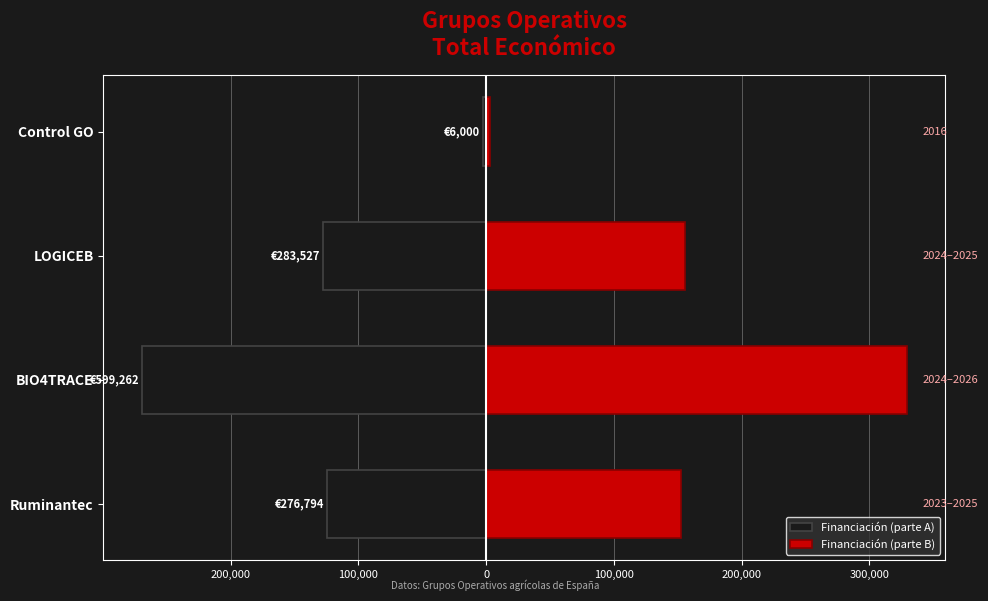

What are all the series names shown in the legend?

Financiación (parte A), Financiación (parte B)